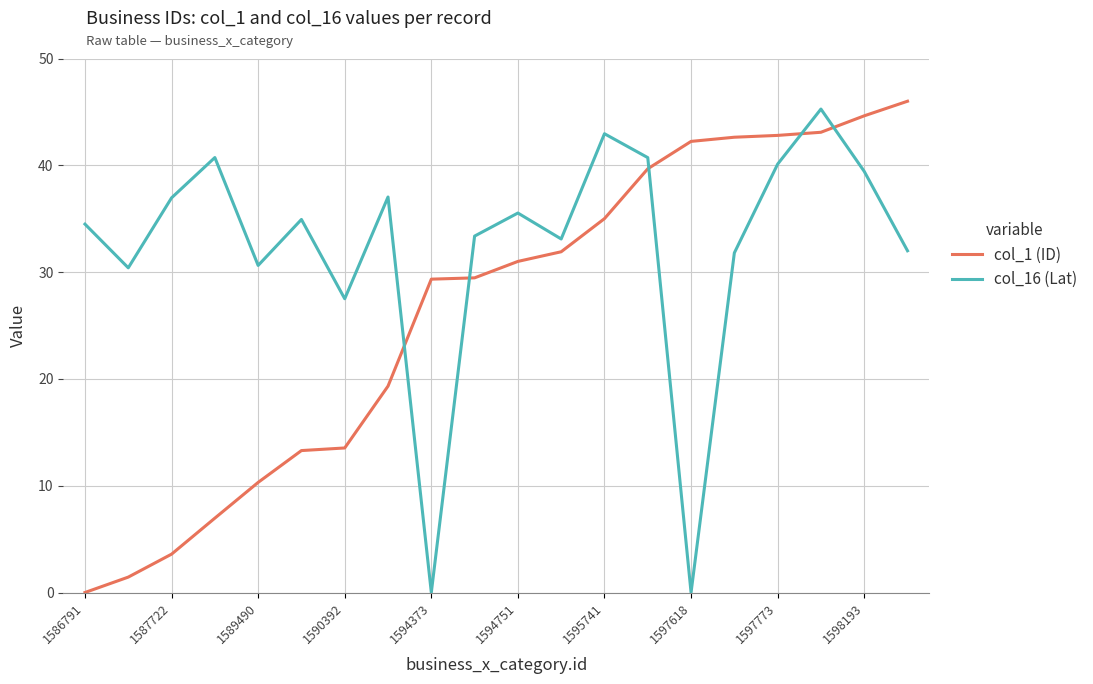

True or false: col_16 (Lat) and col_1 (ID) cross at least once.

True